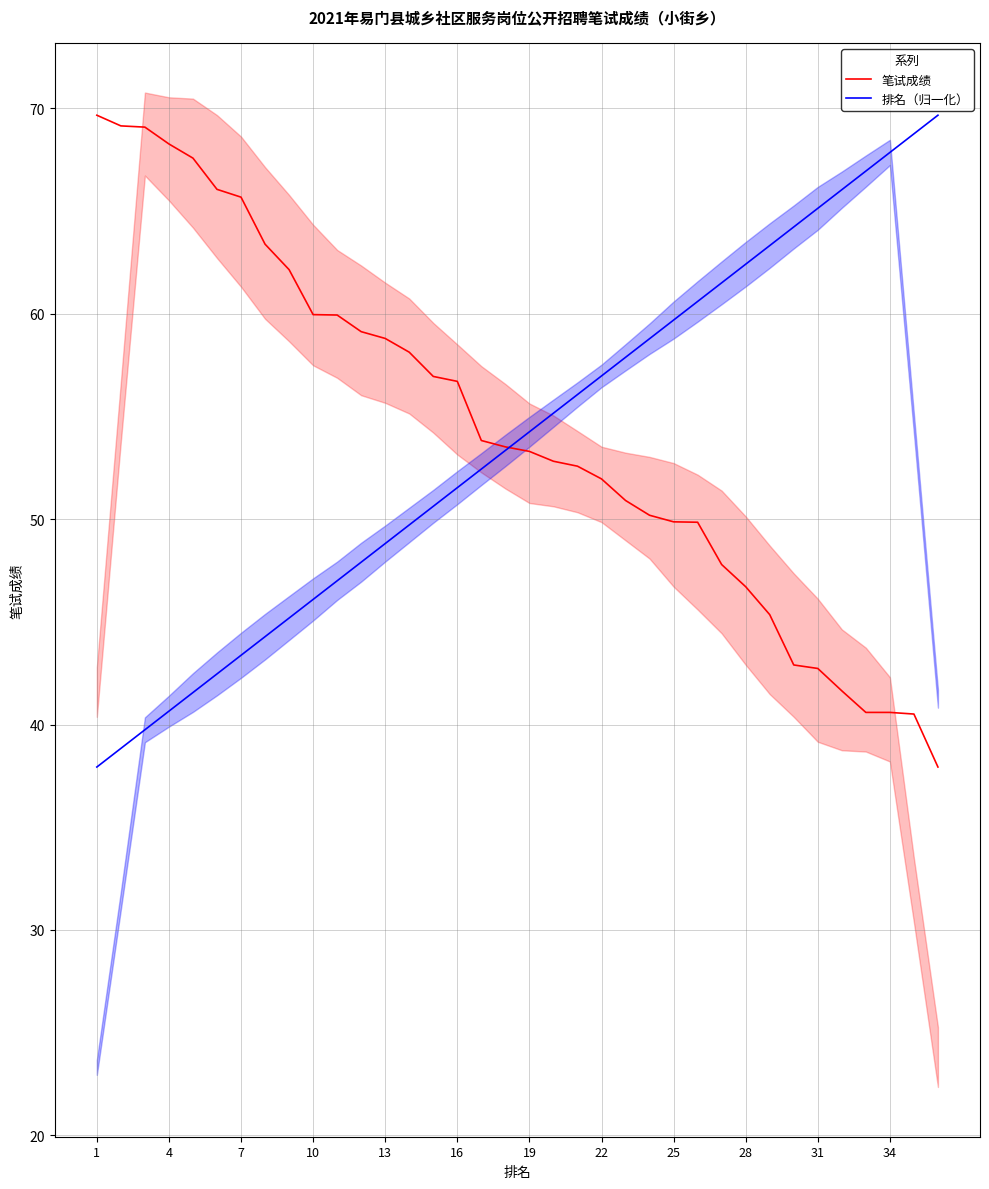

True or false: 排名（归一化） and 笔试成绩 intersect in this chart.

True